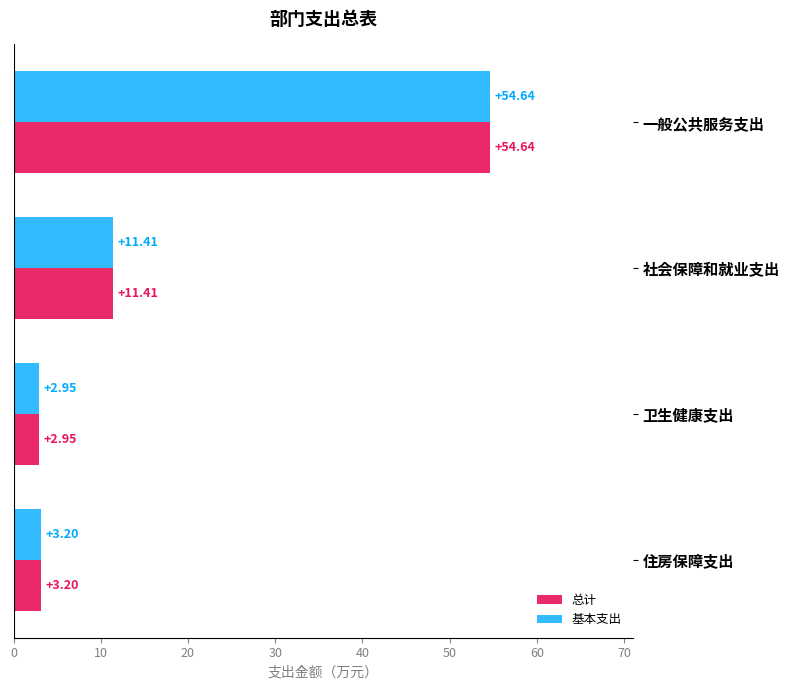

At which label is 基本支出 closest to 28?

社会保障和就业支出